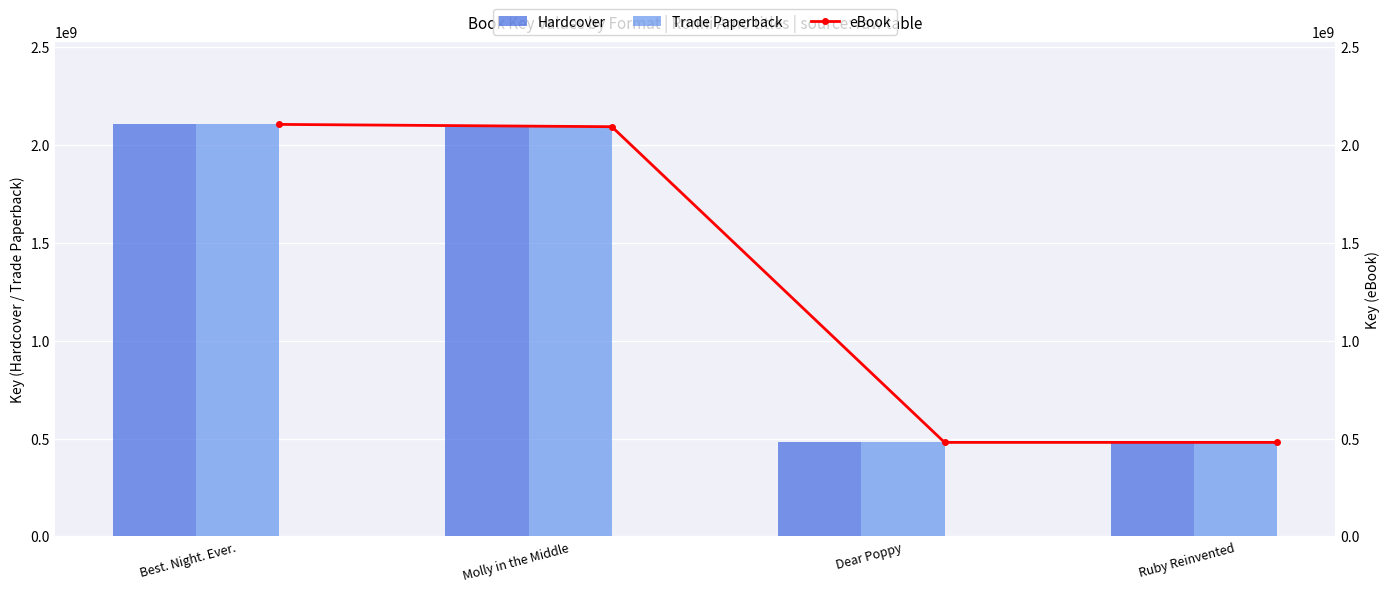

What is the average value of the Trade Paperback series?

1289983851